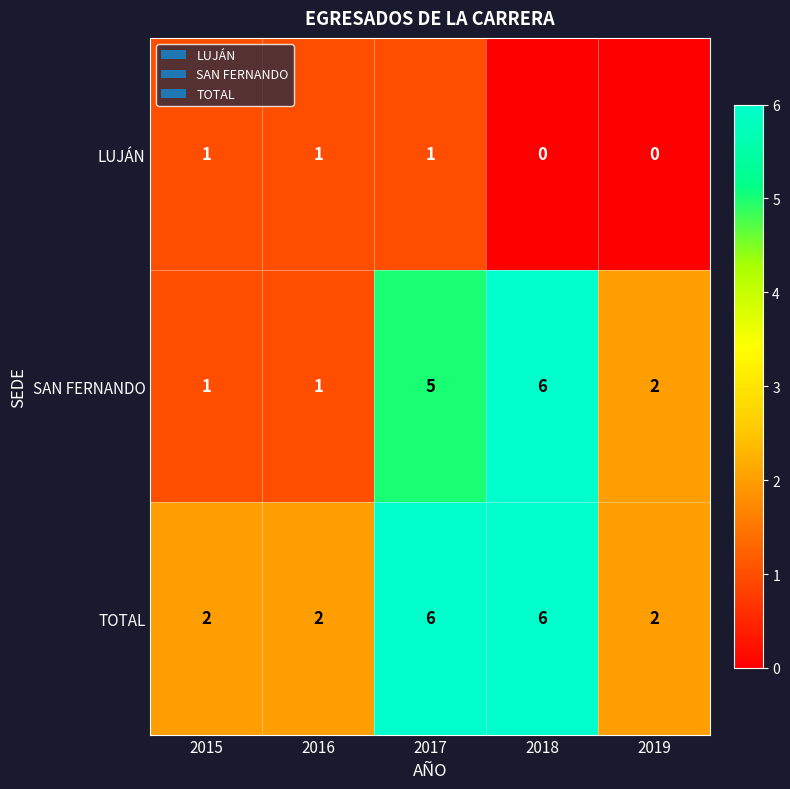

Which category has the highest value in the SAN FERNANDO series?

2018